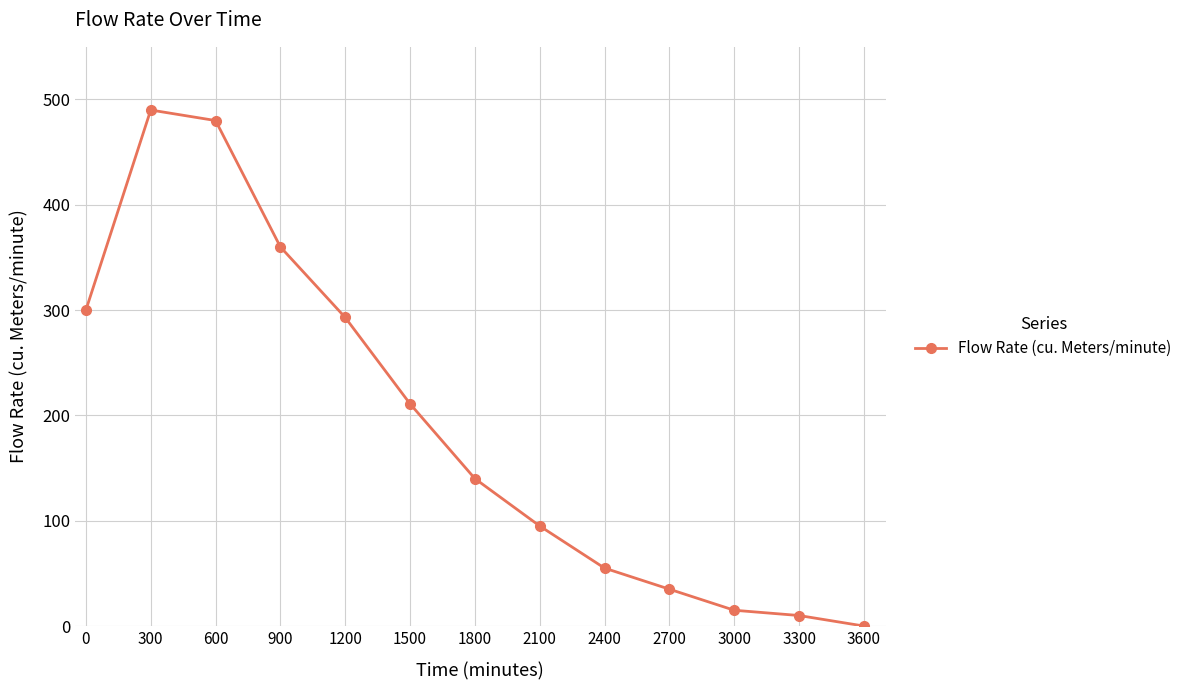

List the labels in order of value, smallest first.

3600, 3300, 3000, 2700, 2400, 2100, 1800, 1500, 1200, 0, 900, 600, 300